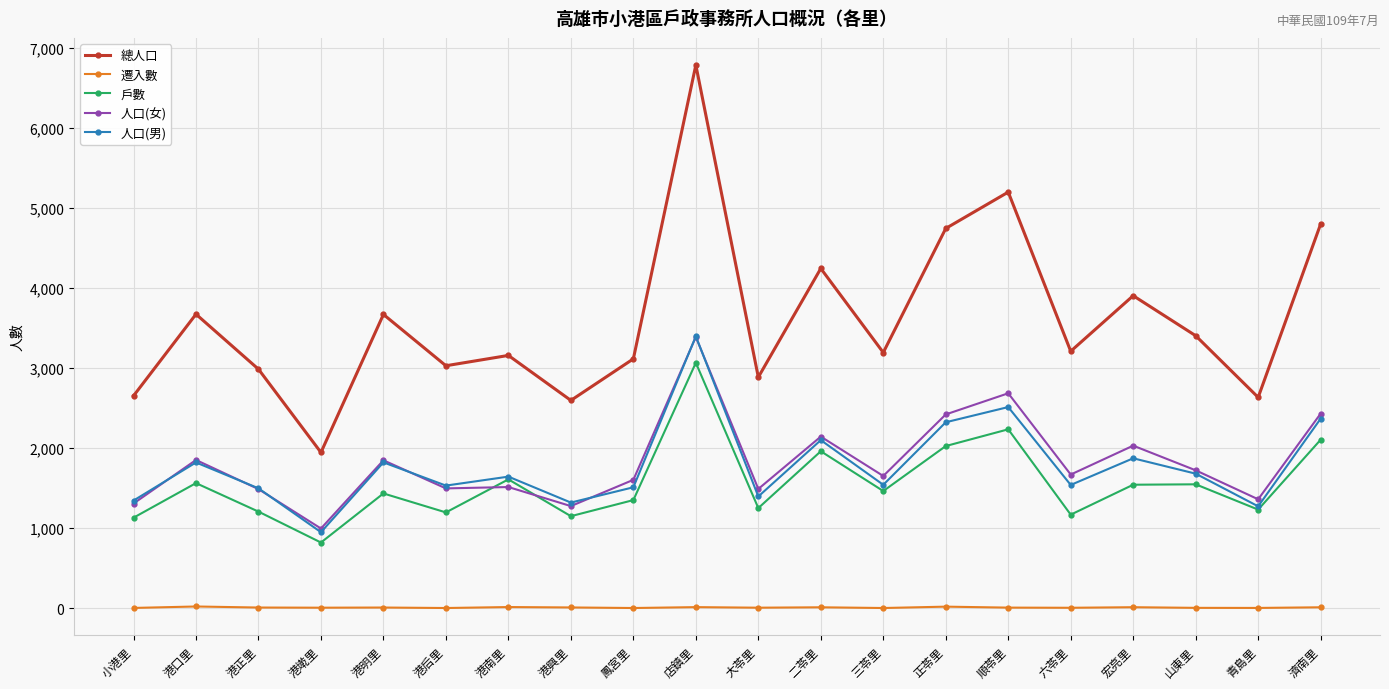

Is the value of 戶數 at 小港里 greater than the value of 人口(女) at 港南里?

No